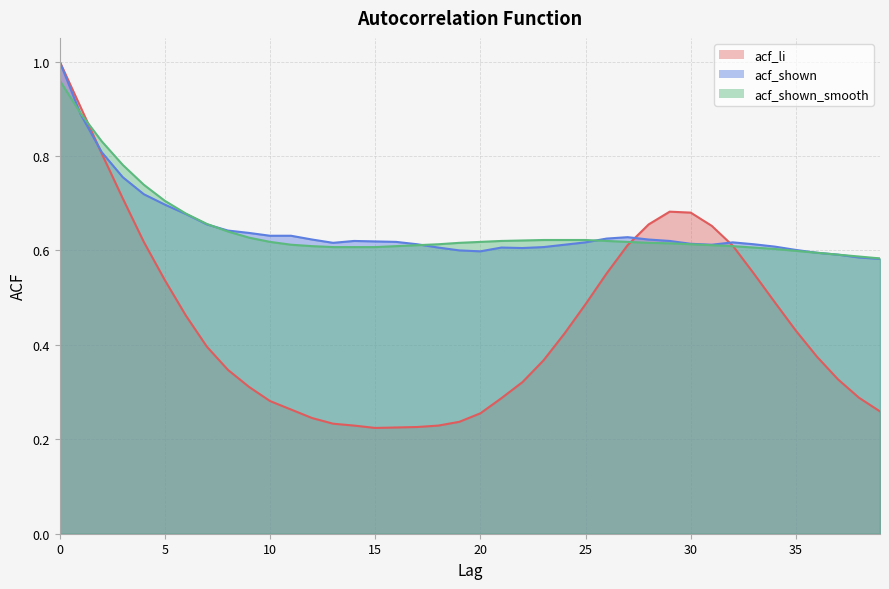

Which series has the largest range (max minus min)?

acf_li